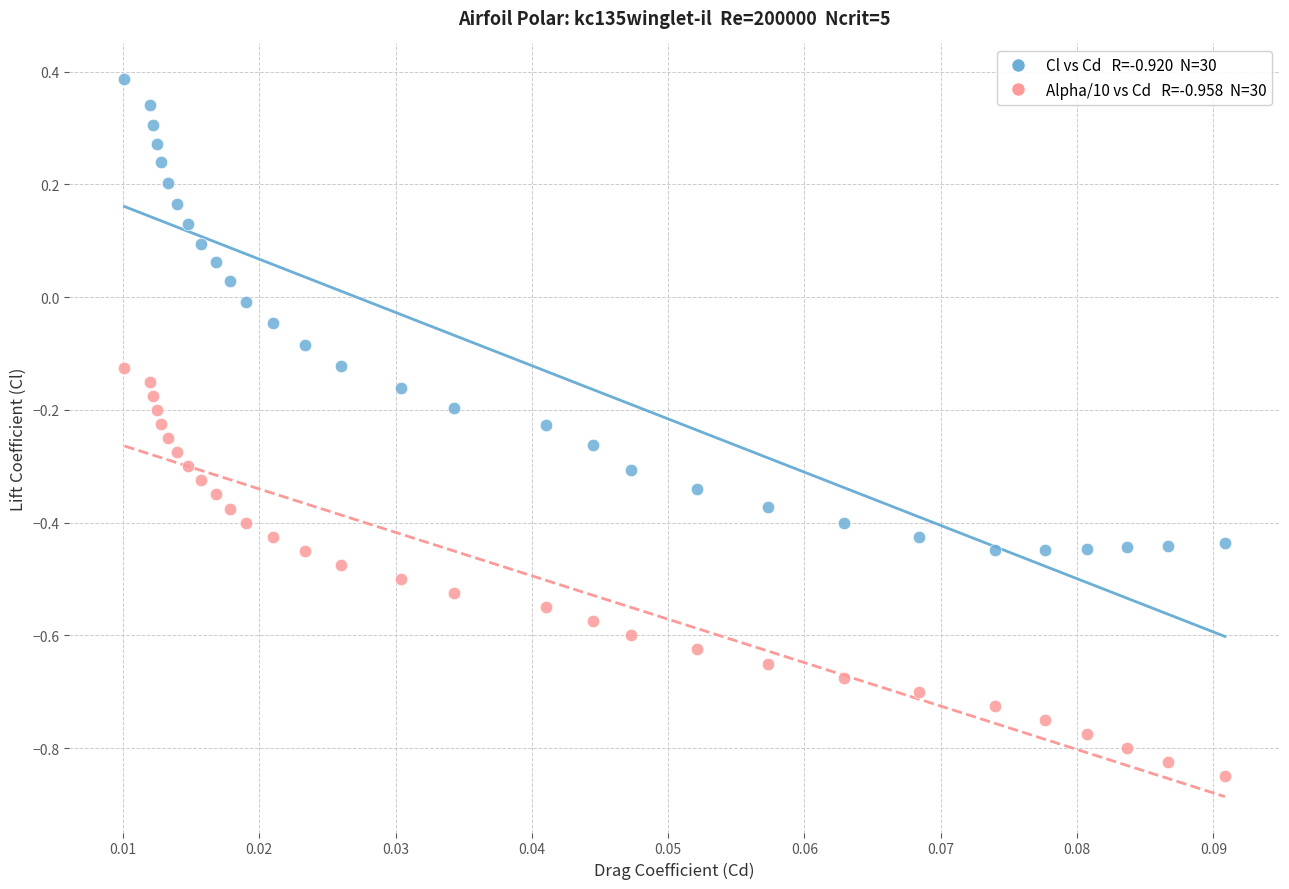

Across all data points, what is the range of Y values (max minus min)?

1.2